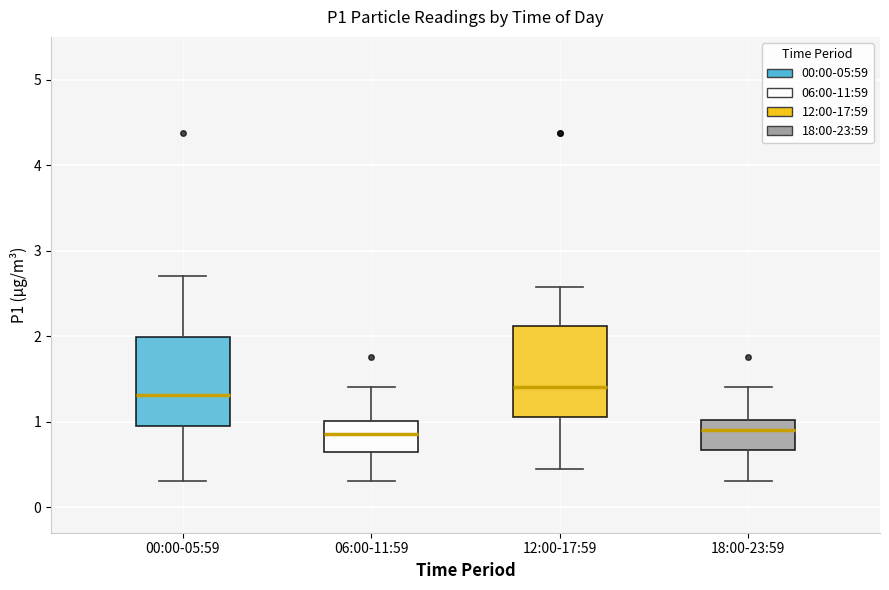

Reading left to right, read every box against the y-axis: the position of its median line, the range the box covers, and the ends of its whiskers. The values are not printed on the chart, so give them approximately, as read against the axis.

00:00-05:59: median 1.3, box 0.9 to 2.0, whiskers 0.3 to 2.7
06:00-11:59: median 0.9, box 0.6 to 1.0, whiskers 0.3 to 1.4
12:00-17:59: median 1.4, box 1.1 to 2.1, whiskers 0.5 to 2.6
18:00-23:59: median 0.9, box 0.7 to 1.0, whiskers 0.3 to 1.4